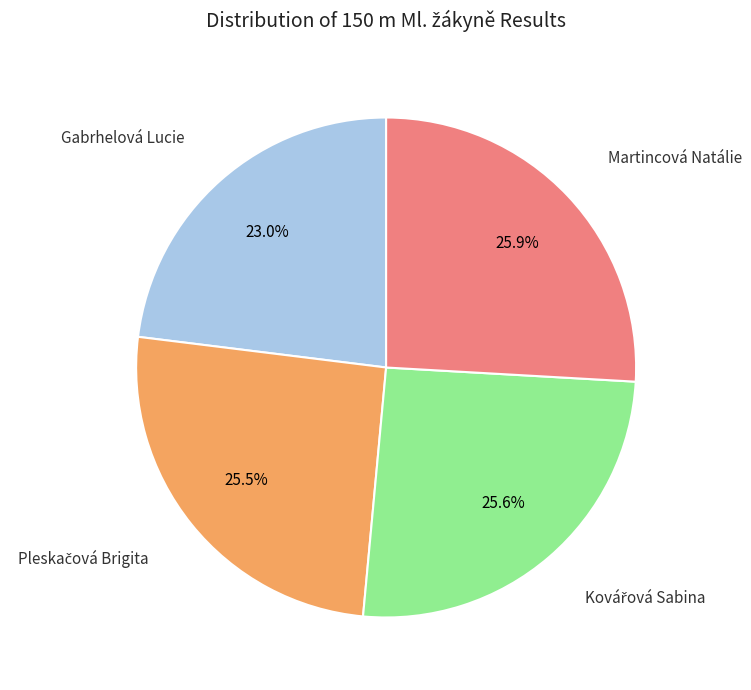

Count the number of slices in the pie.

4